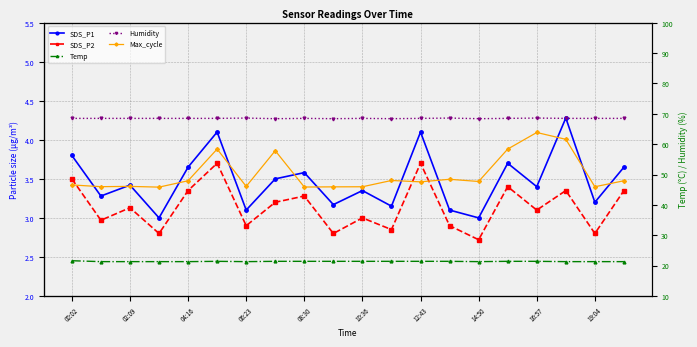

What is the minimum value for Temp?

21.3